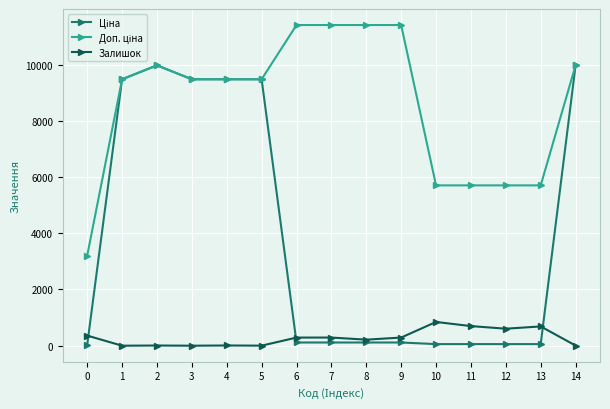

What is the maximum value shown in the chart?

11410.0